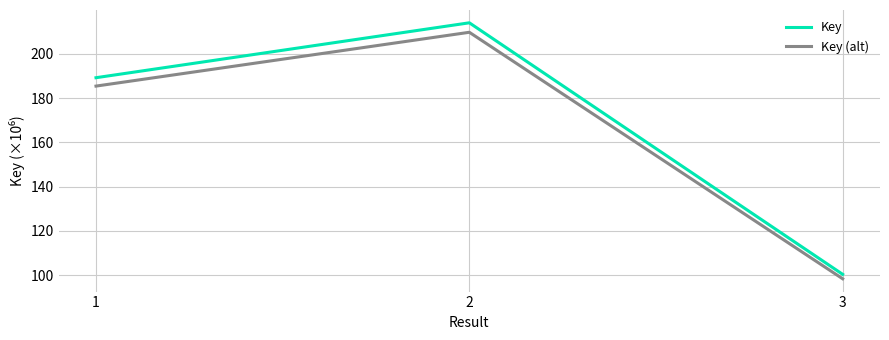

Is it true that Key equals 110.6 at 2?

False